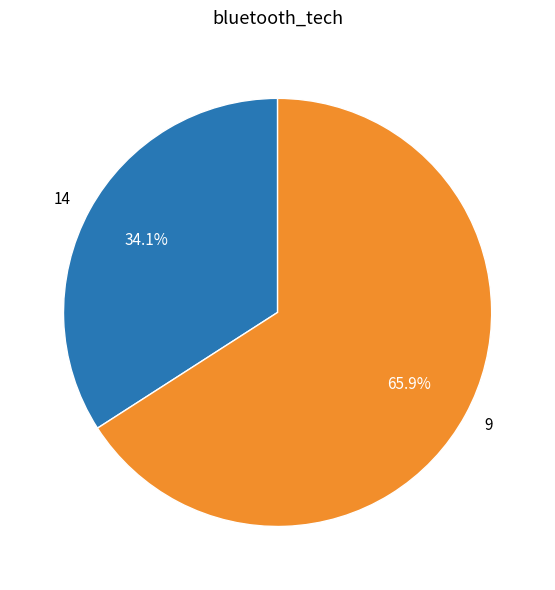

To the nearest percent, what is the difference between the largest and smallest slice percentages?

32%